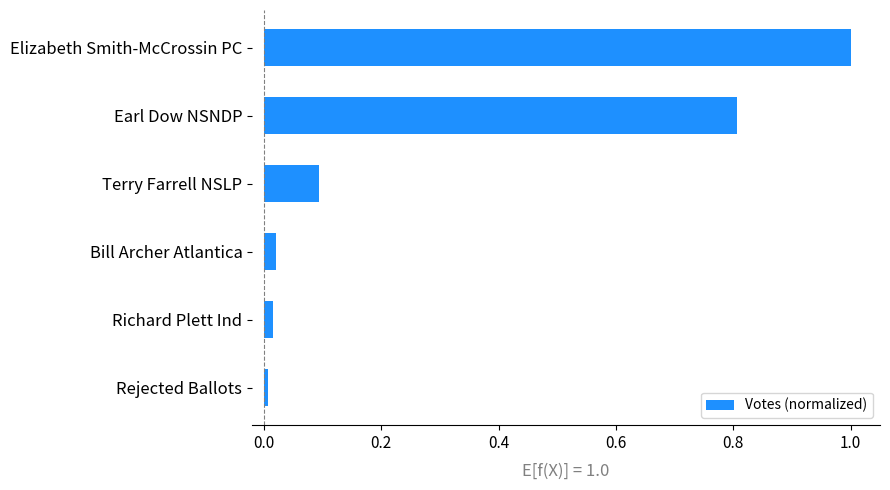

At which category does the chart reach its peak across all series?

Elizabeth Smith-McCrossin PC